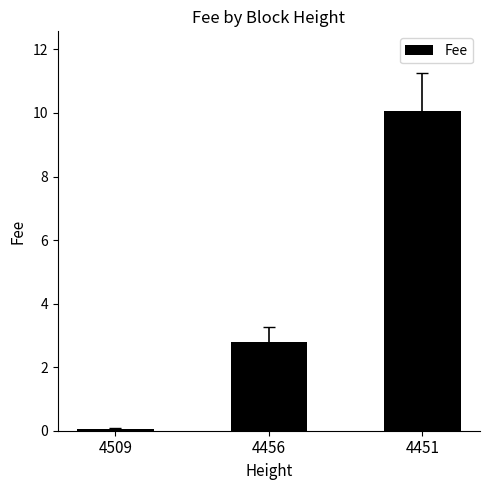

How many bars are there in total?

3